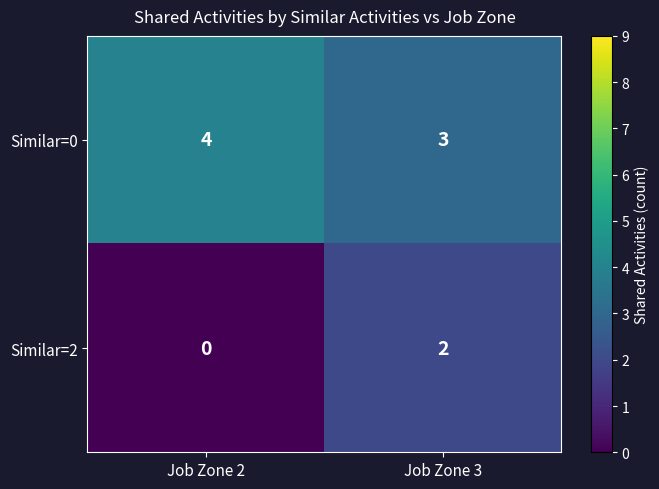

What is the total value across all series at Job Zone 3?

5